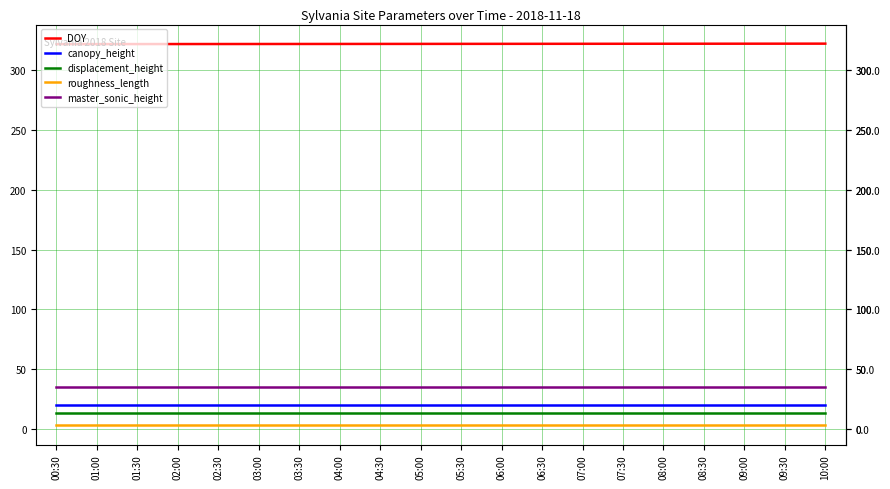

True or false: displacement_height and DOY intersect in this chart.

False